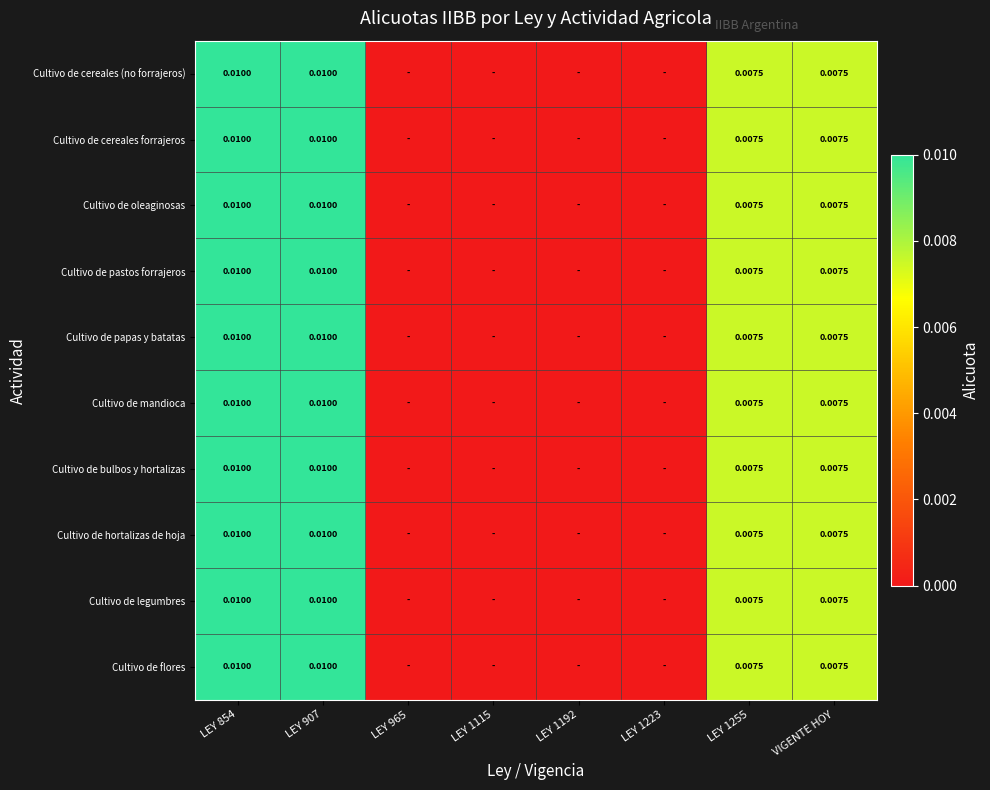

At which category is the sum across all series the highest?

LEY 854